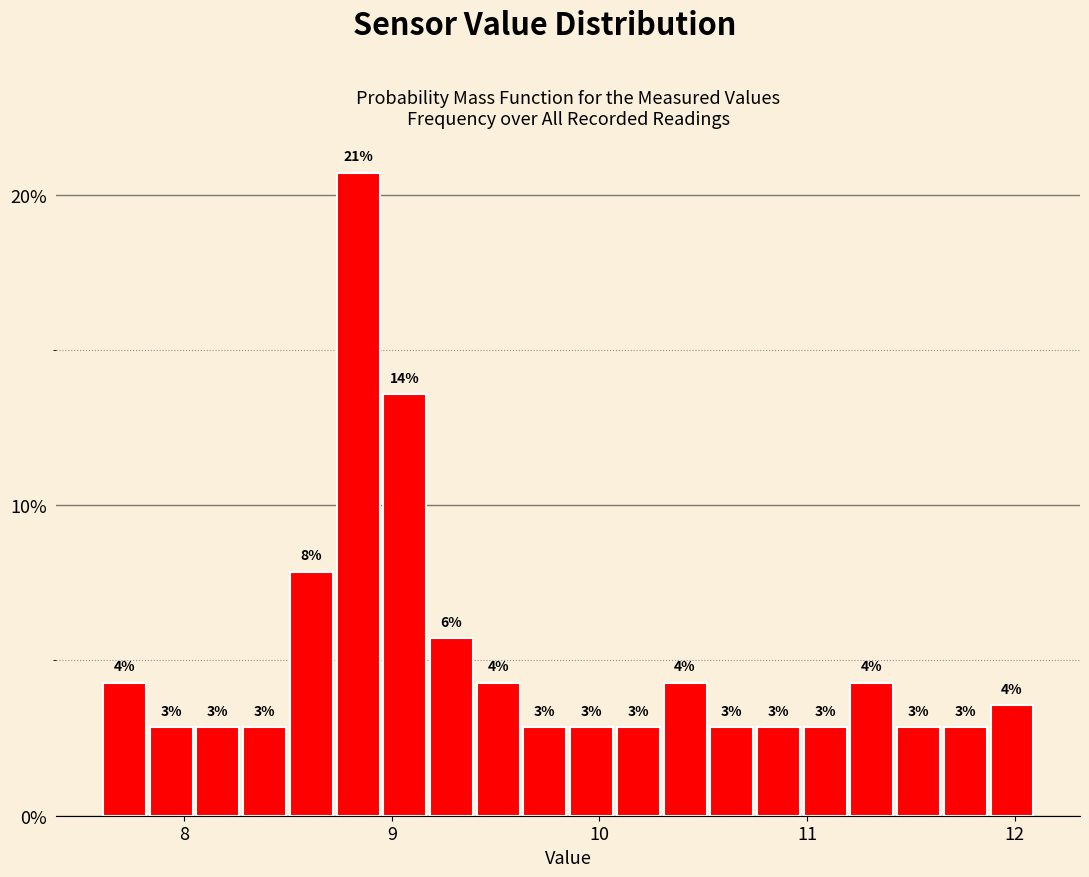

Around what value on the x-axis is the tallest bar? Give the approximate position of its centre, as read against the axis.

8.8